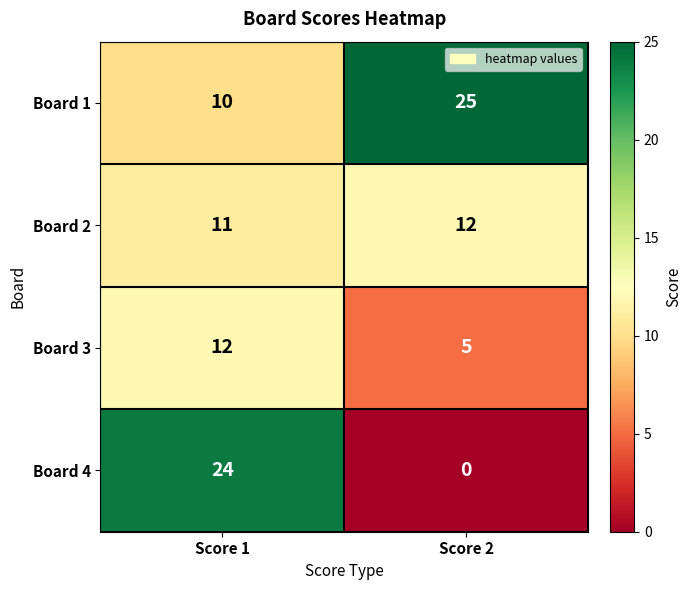

How many categories are shown in the chart?

2